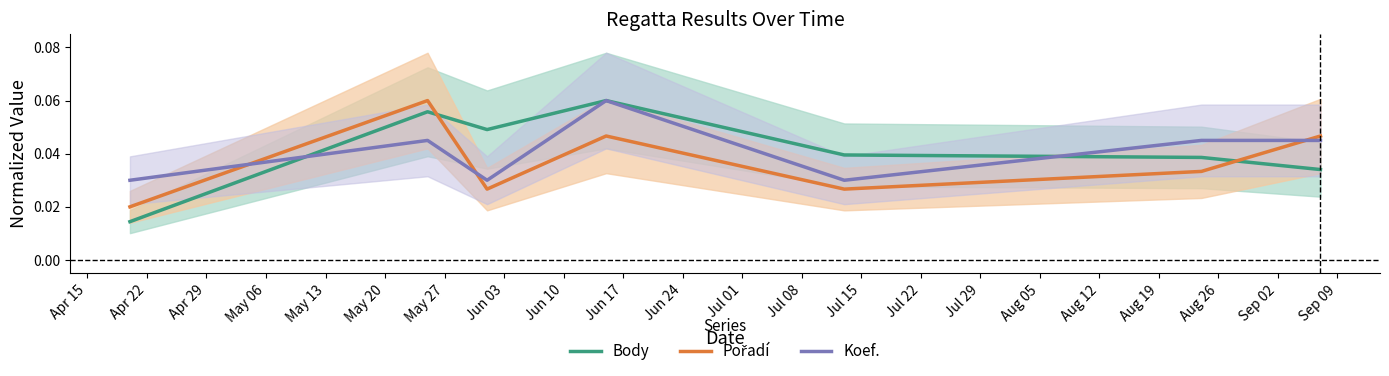

Which series has the largest range (max minus min)?

Body